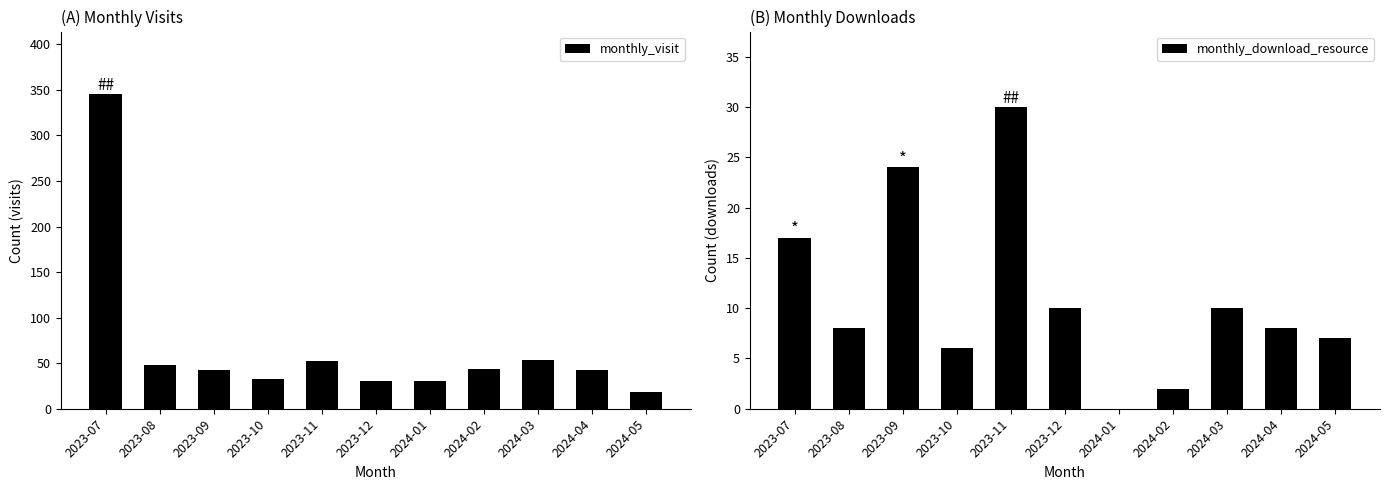

How many values in the monthly_download_resource series are below 8?

4